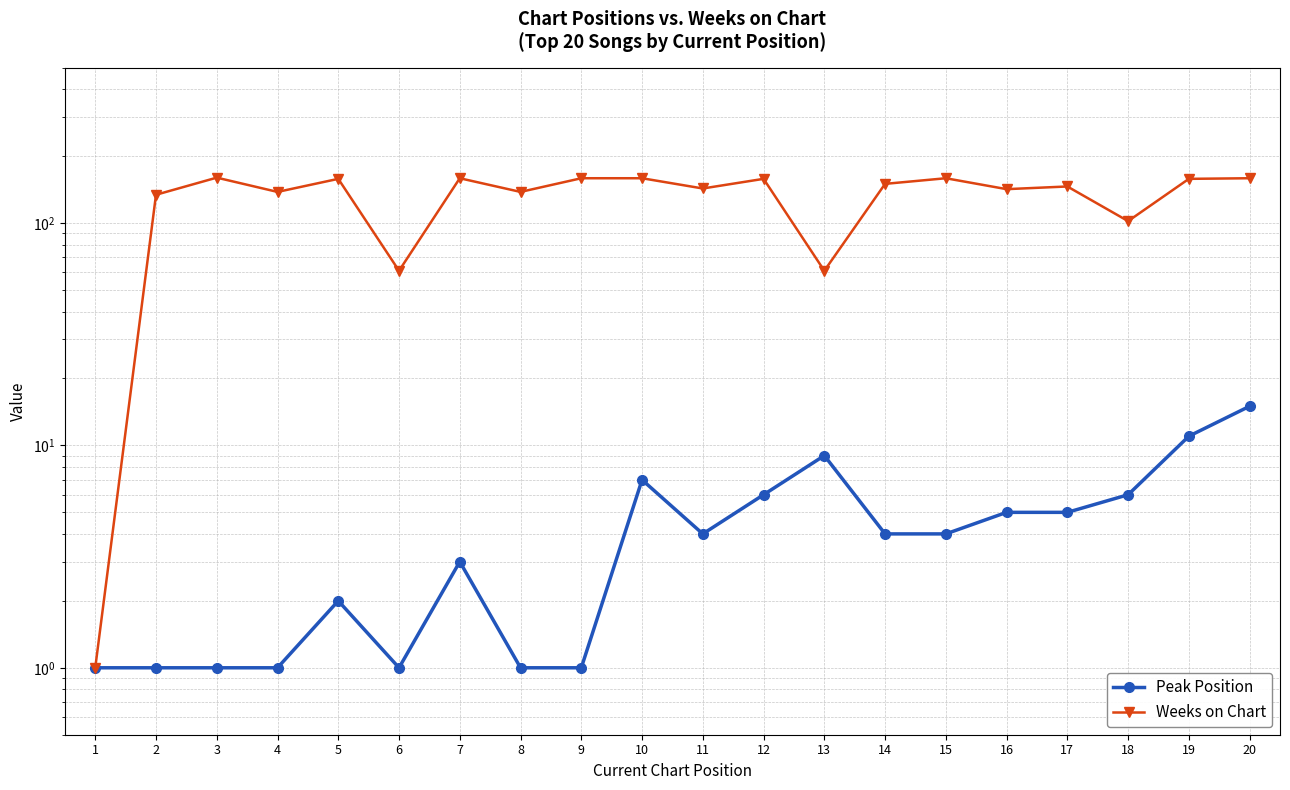

What is the sum of the Weeks on Chart values at 5 and 4?

296